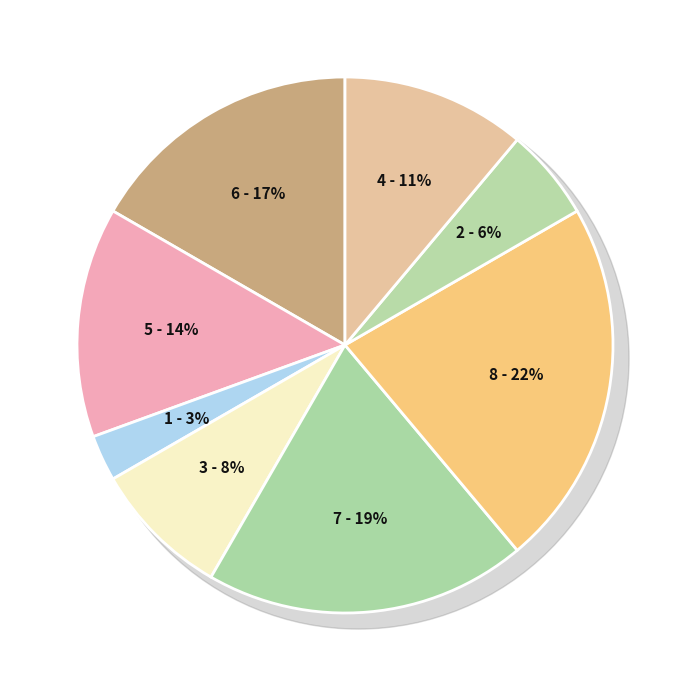

To the nearest percent, what percentage of the pie is В.о. начальника?

14%